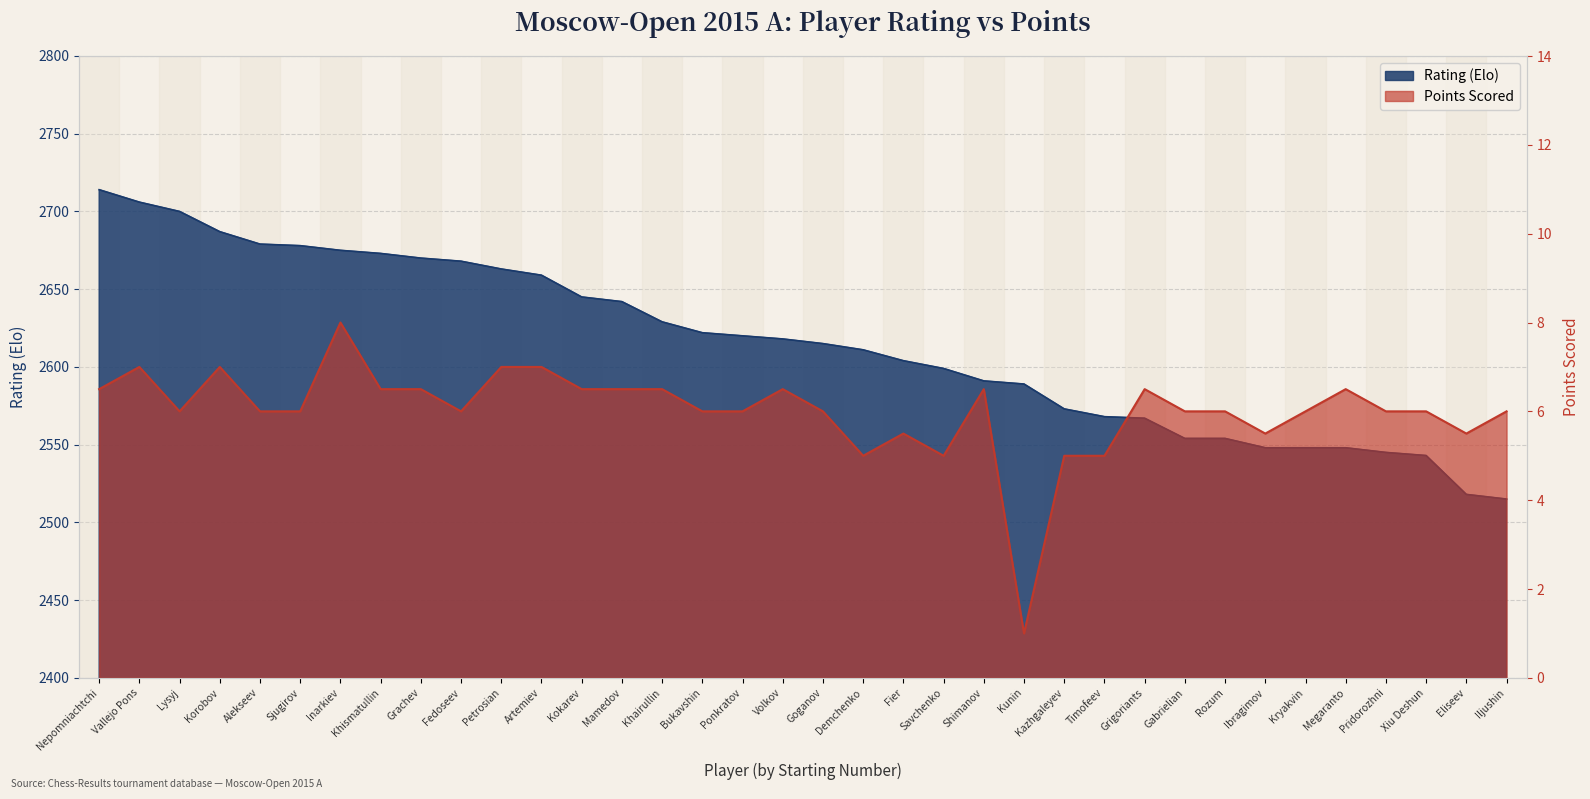

Reading left to right, transcribe all the data shown in this chart.

Points: Nepomniachtchi=6.5	Vallejo Pons=7.0	Lysyj=6.0	Korobov=7.0	Alekseev=6.0	Sjugirov=6.0	Inarkiev=8.0	Khismatullin=6.5	Grachev=6.5	Fedoseev=6.0	Petrosian=7.0	Artemiev=7.0	Kokarev=6.5	Mamedov=6.5	Khairullin=6.5	Bukavshin=6.0	Ponkratov=6.0	Volkov=6.5	Goganov=6.0	Demchenko=5.0	Fier=5.5	Savchenko=5.0	Shimanov=6.5	Kunin=1.0	Kazhgaleyev=5.0	Timofeev=5.0	Grigoriants=6.5	Gabrielian=6.0	Rozum=6.0	Ibragimov=5.5	Kryakvin=6.0	Megaranto=6.5	Pridorozhni=6.0	Xiu Deshun=6.0	Eliseev=5.5	Iljushin=6.0
Rating: Nepomniachtchi=2714.0	Vallejo Pons=2706.0	Lysyj=2700.0	Korobov=2687.0	Alekseev=2679.0	Sjugirov=2678.0	Inarkiev=2675.0	Khismatullin=2673.0	Grachev=2670.0	Fedoseev=2668.0	Petrosian=2663.0	Artemiev=2659.0	Kokarev=2645.0	Mamedov=2642.0	Khairullin=2629.0	Bukavshin=2622.0	Ponkratov=2620.0	Volkov=2618.0	Goganov=2615.0	Demchenko=2611.0	Fier=2604.0	Savchenko=2599.0	Shimanov=2591.0	Kunin=2589.0	Kazhgaleyev=2573.0	Timofeev=2568.0	Grigoriants=2567.0	Gabrielian=2554.0	Rozum=2554.0	Ibragimov=2548.0	Kryakvin=2548.0	Megaranto=2548.0	Pridorozhni=2545.0	Xiu Deshun=2543.0	Eliseev=2518.0	Iljushin=2515.0